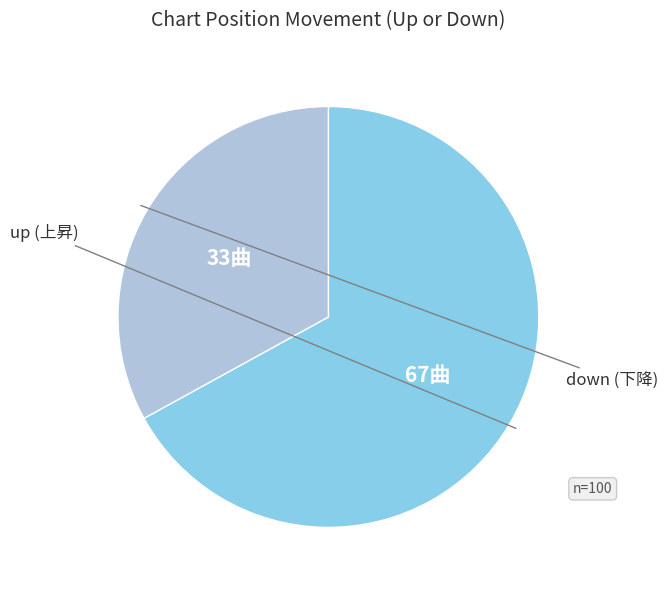

Count the number of slices in the pie.

2